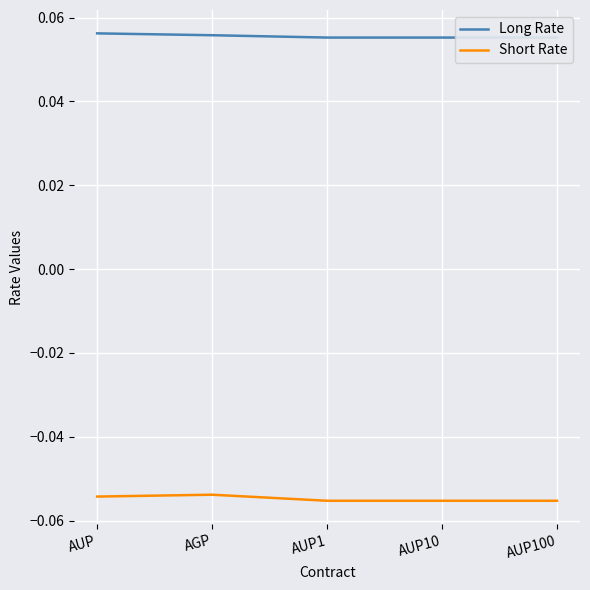

How many lines are shown in the chart?

2